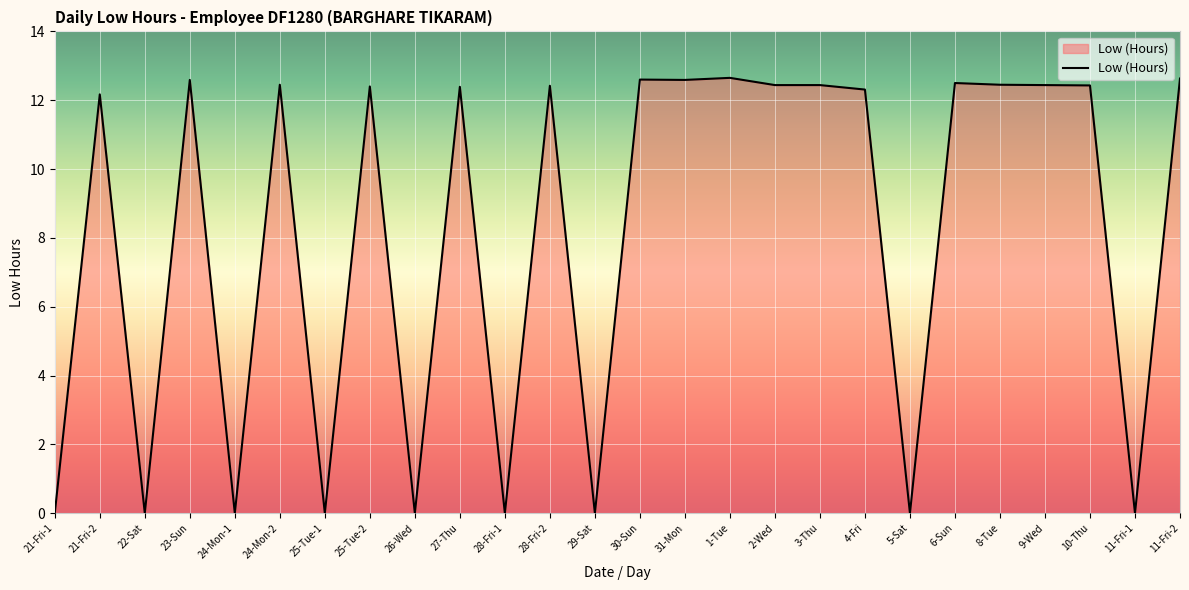

The chart shows a value of 19.1 at 31-Mon. True or false?

False